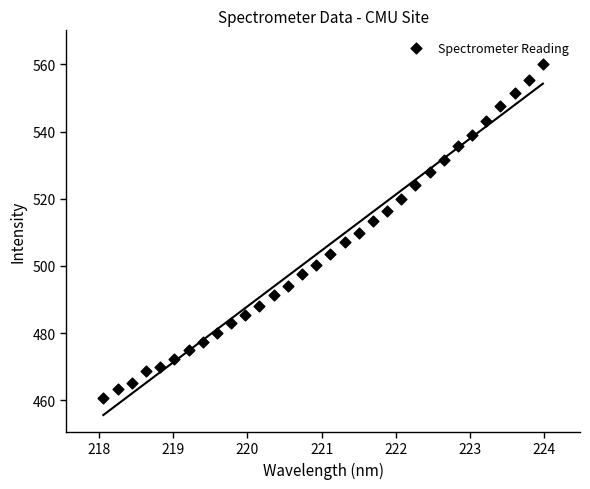

What is the range of X values (max minus min)?

5.9